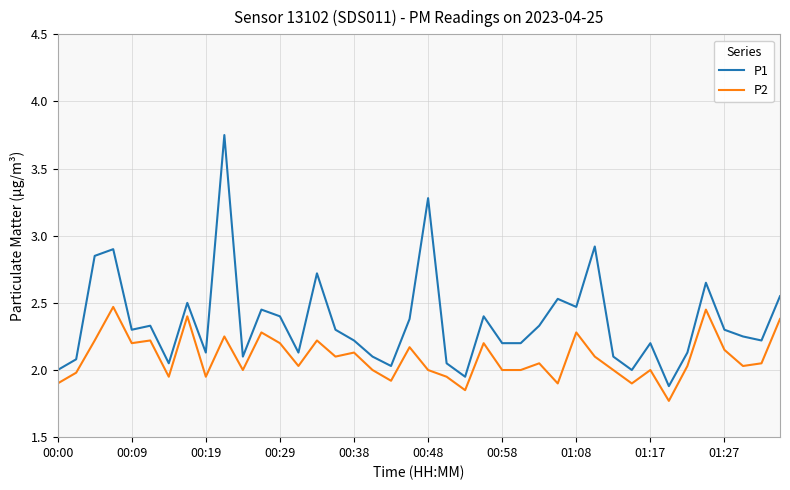

True or false: P2 and P1 cross at least once.

False